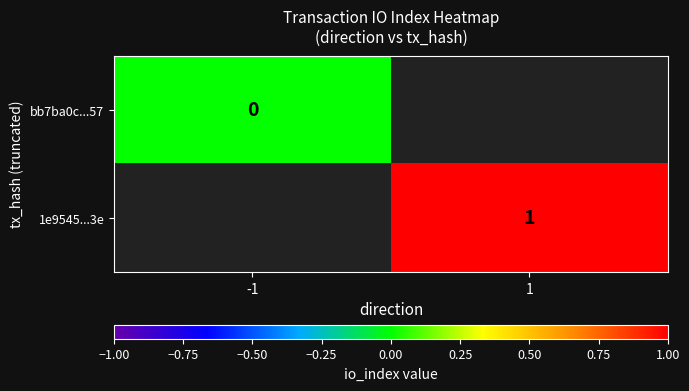

What is the maximum value shown in the chart?

1.0